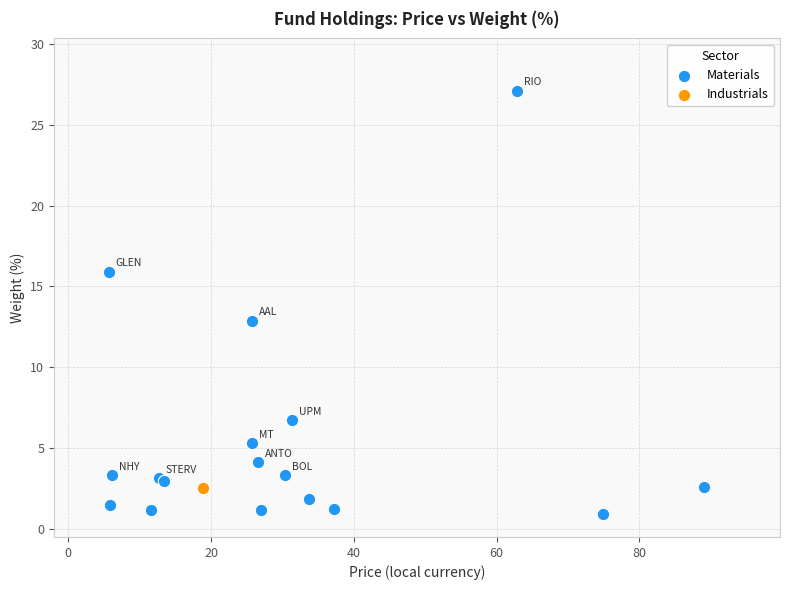

What are all the series names shown in the legend?

Industrials, Materials